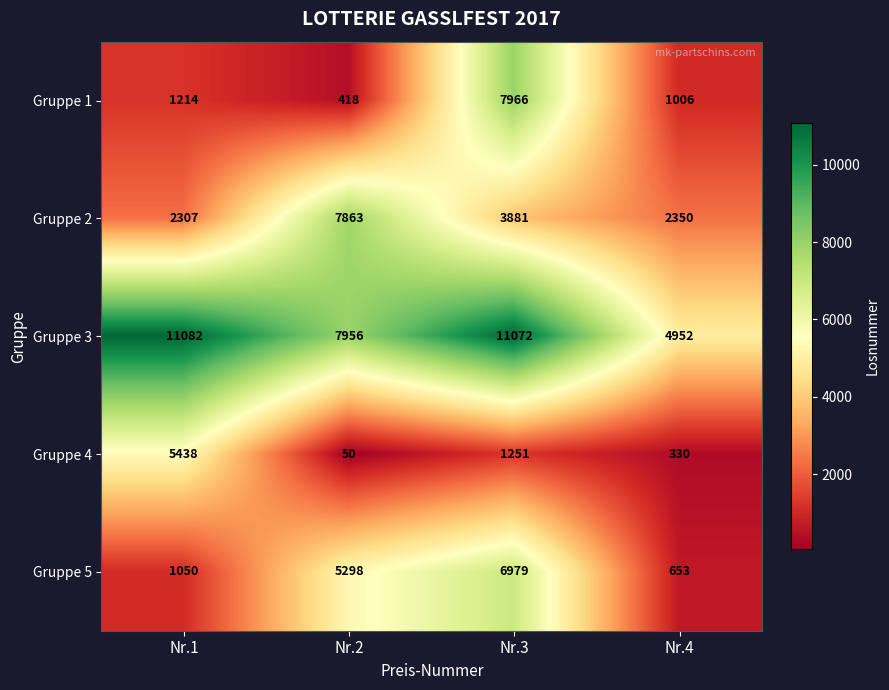

What is the difference between the maximum and minimum values in the Gruppe 2 series?

5556